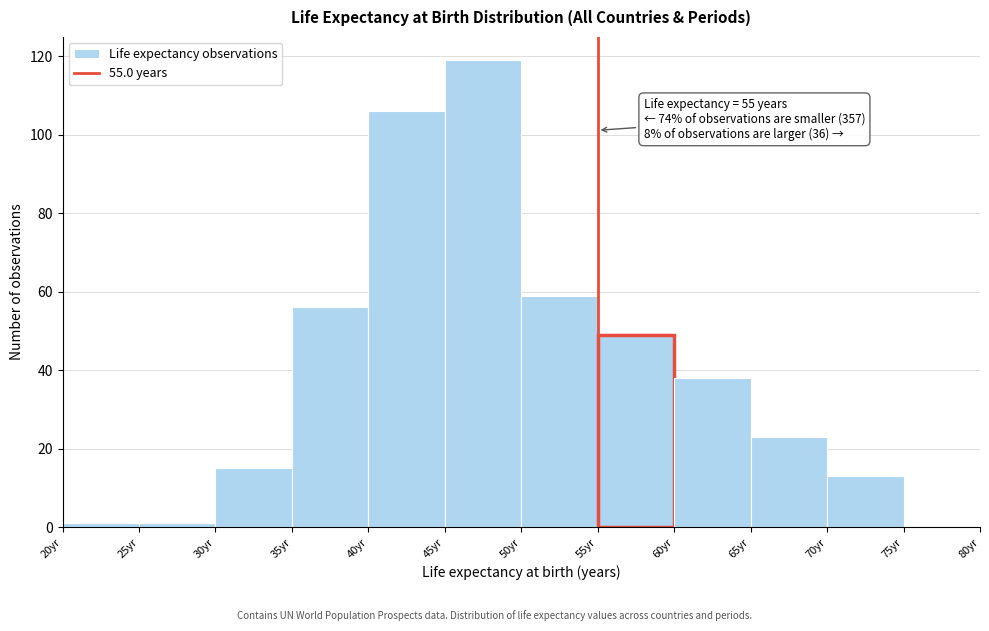

Which range on the x-axis has the tallest bar?

45 to 50